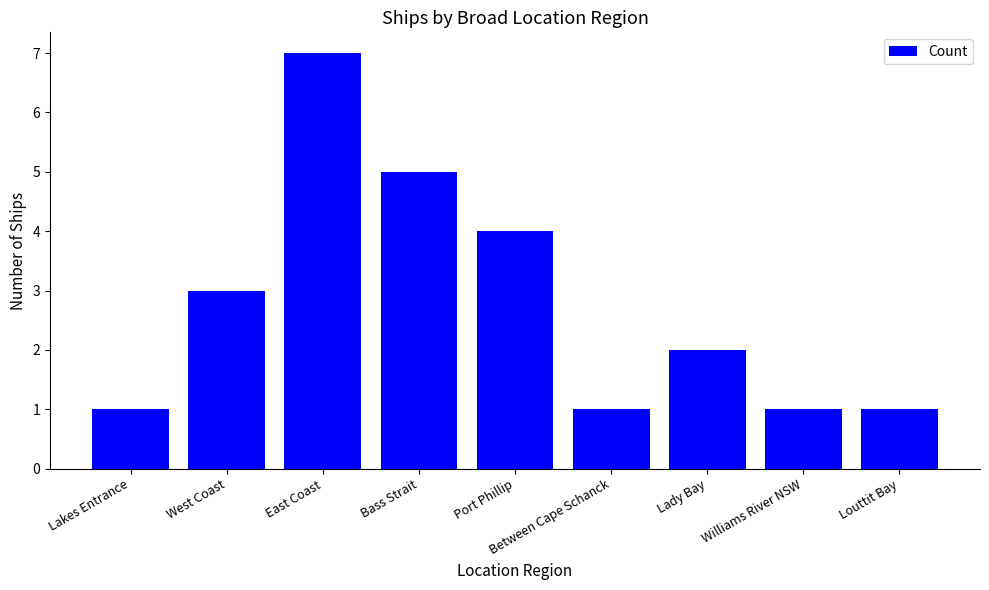

What is the approximate value at East Coast?

7